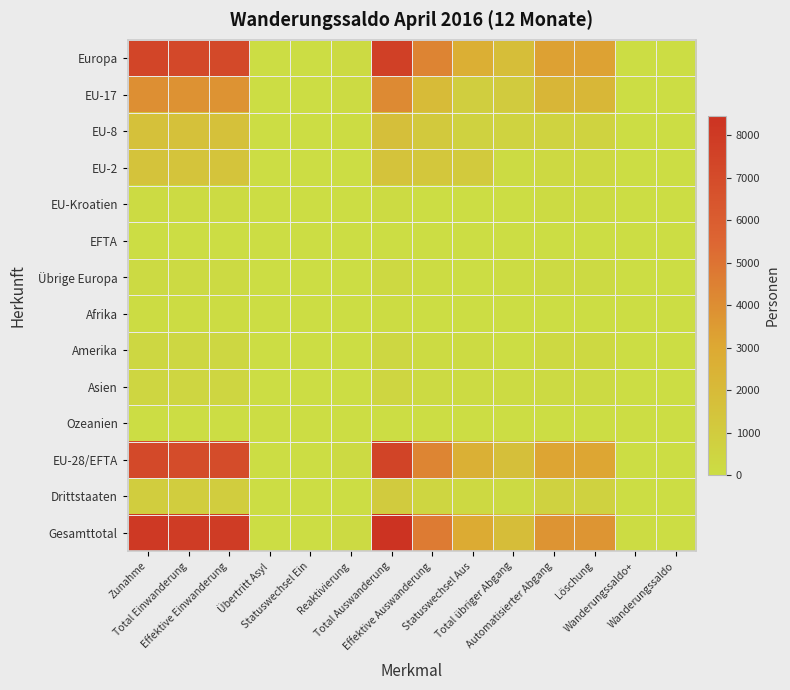

What is the total value across all series at Zunahme?

31591